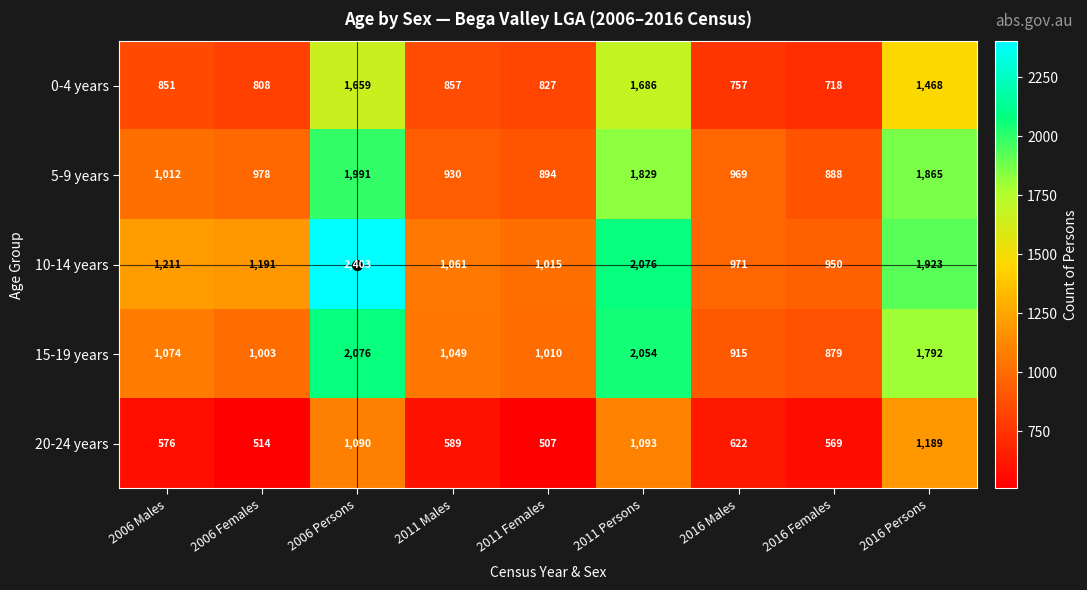

How many values in the 0-4 years series are below 851?

4